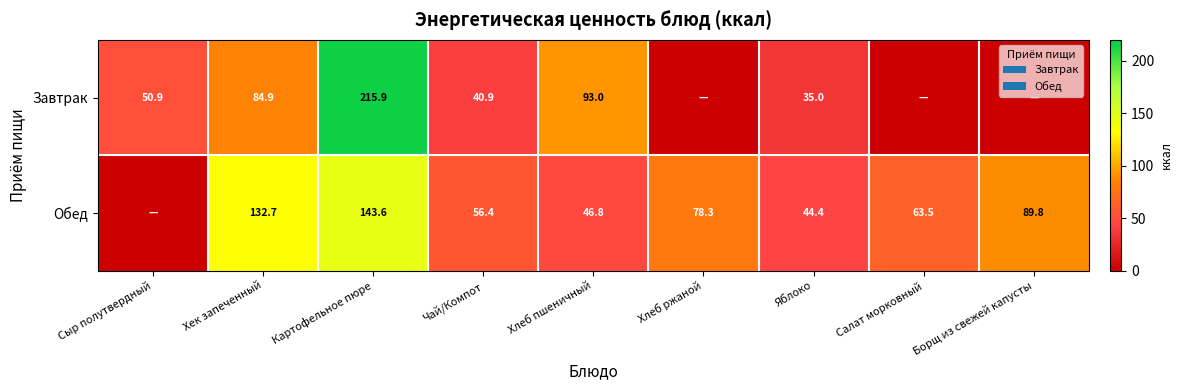

At which category is the sum across all series the highest?

Картофельное пюре